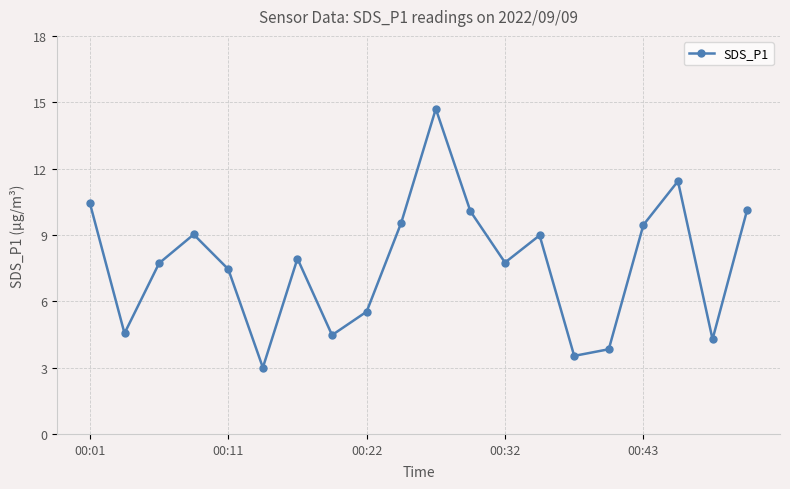

What is the average value?

7.7